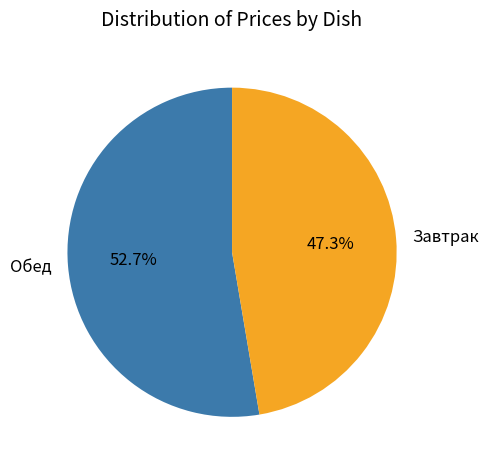

Is Завтрак the majority of the pie?

No